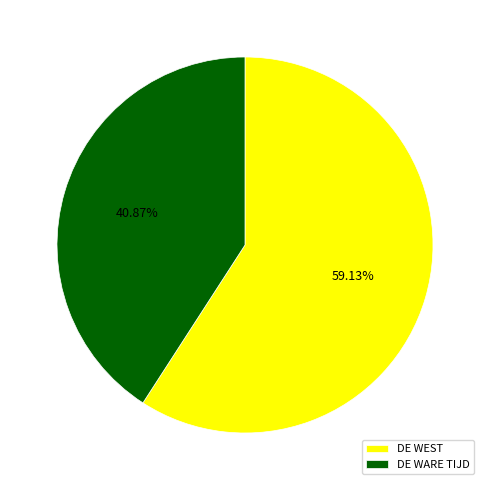

To the nearest percent, what is the combined percentage of DE WARE TIJD and DE WEST?

100%